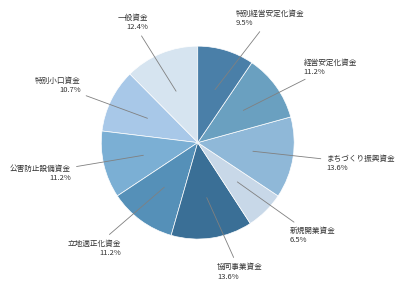

Does 特別小口資金 account for over 50% of the chart?

No